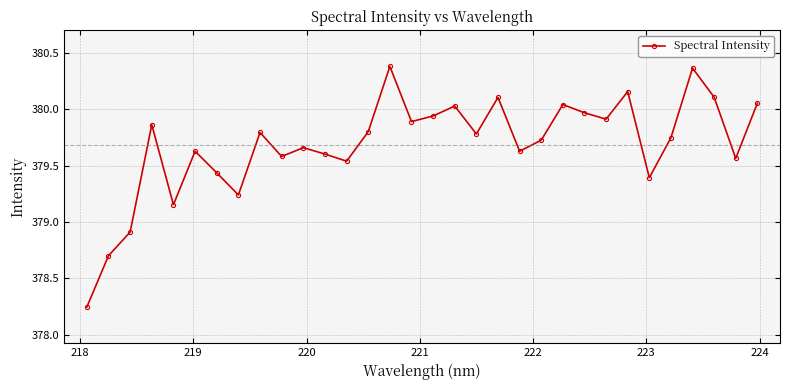

True or false: the data has more than 0 interior local peaks.

True